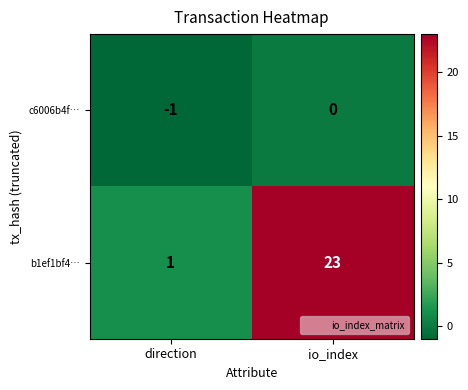

Reading right to left, what are all the values shown in this chart?

c6006b4f…: io_index=0	direction=-1
b1ef1bf4…: io_index=23	direction=1